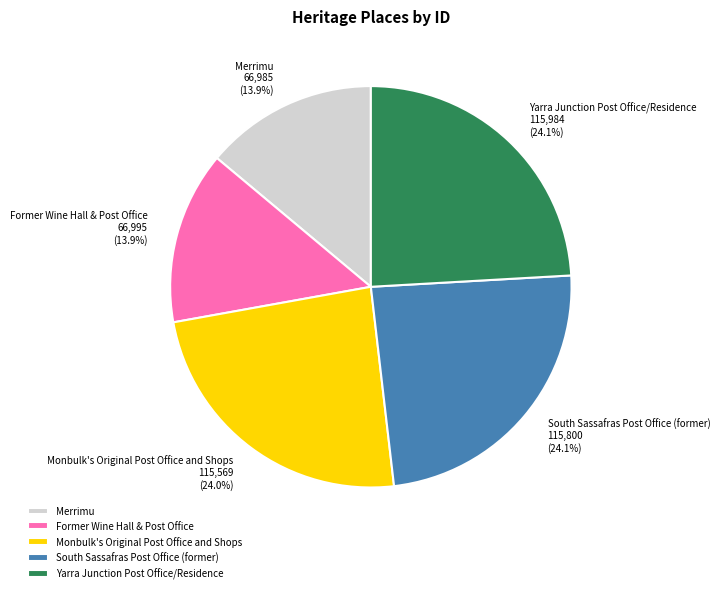

Count the number of slices in the pie.

5